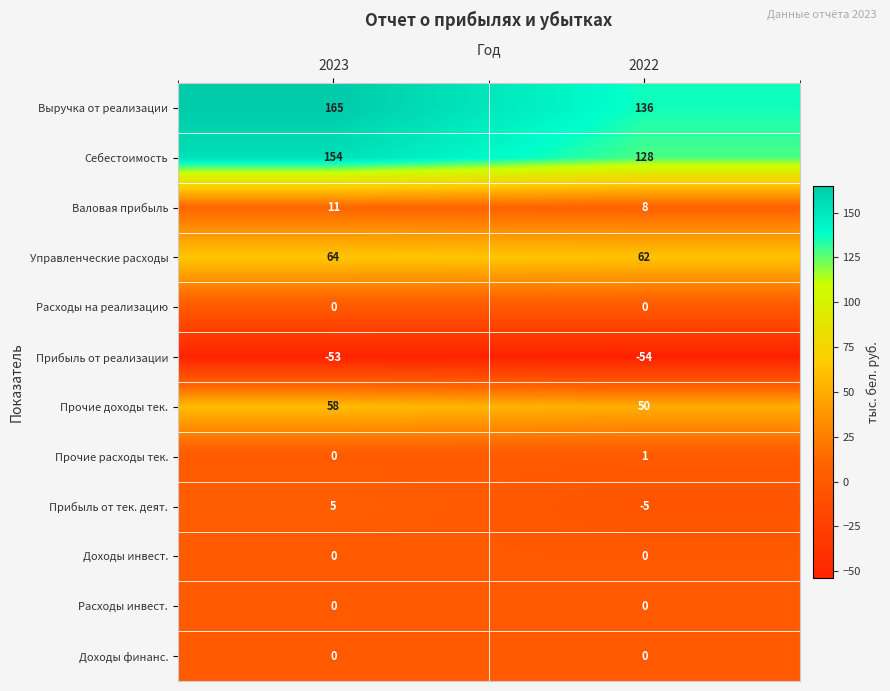

What is the difference between the maximum and minimum values in the Прочие доходы тек. series?

8